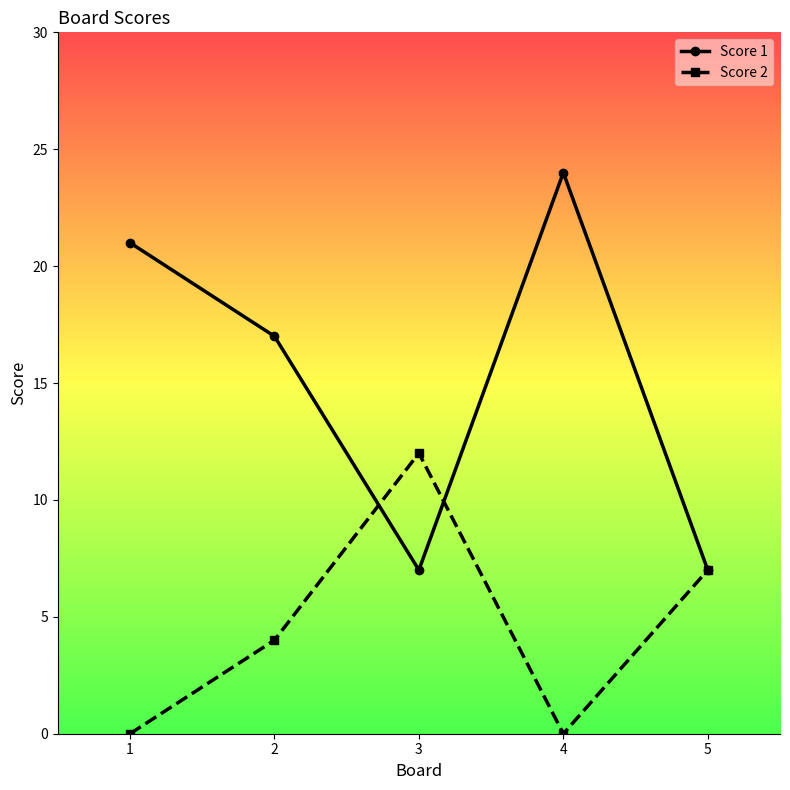

Reading left to right, extract all data points from this chart.

Score 1: 21	17	7	24	7
Score 2: 0	4	12	0	7